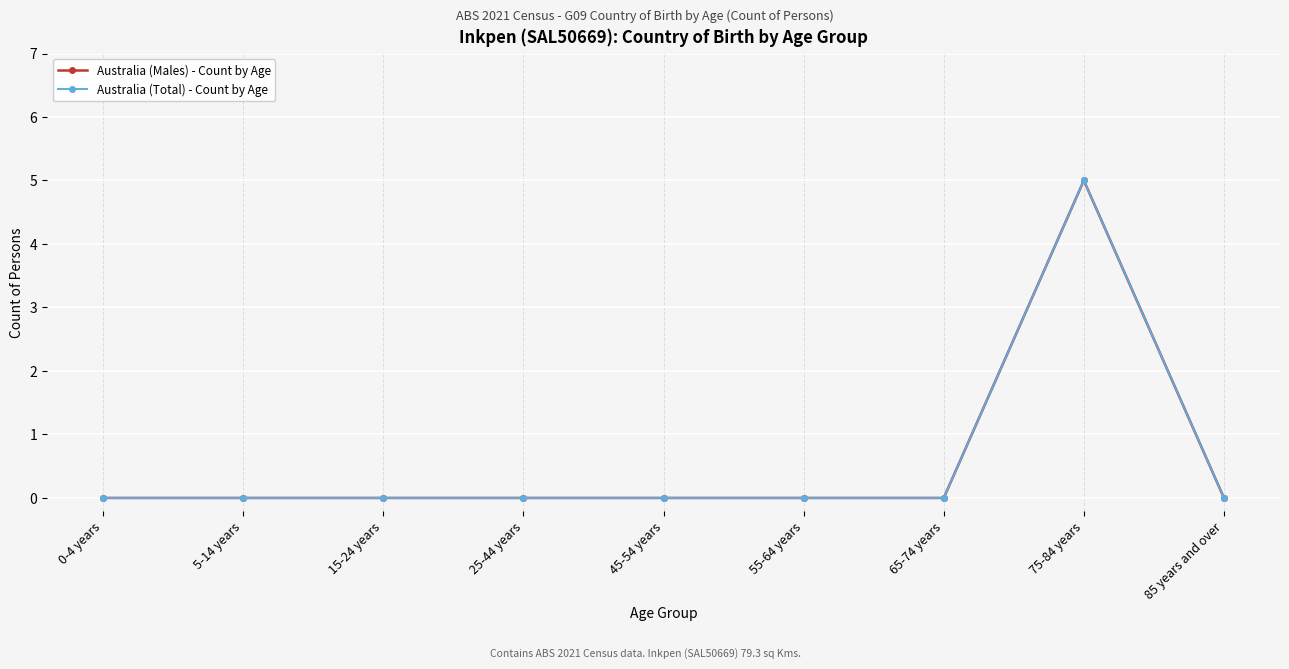

Is this an area chart (filled region under the line)?

No